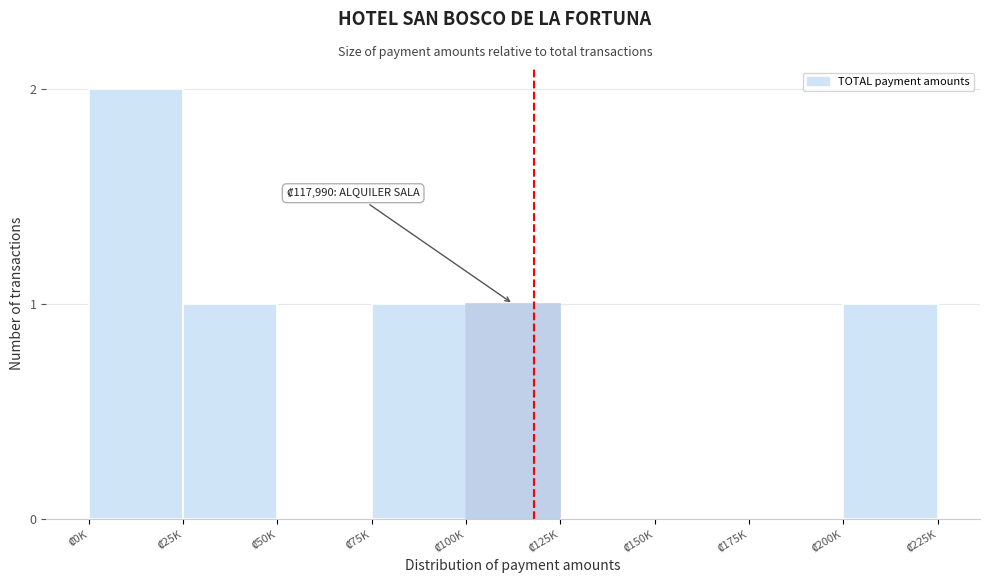

What is the sum of all values?

6